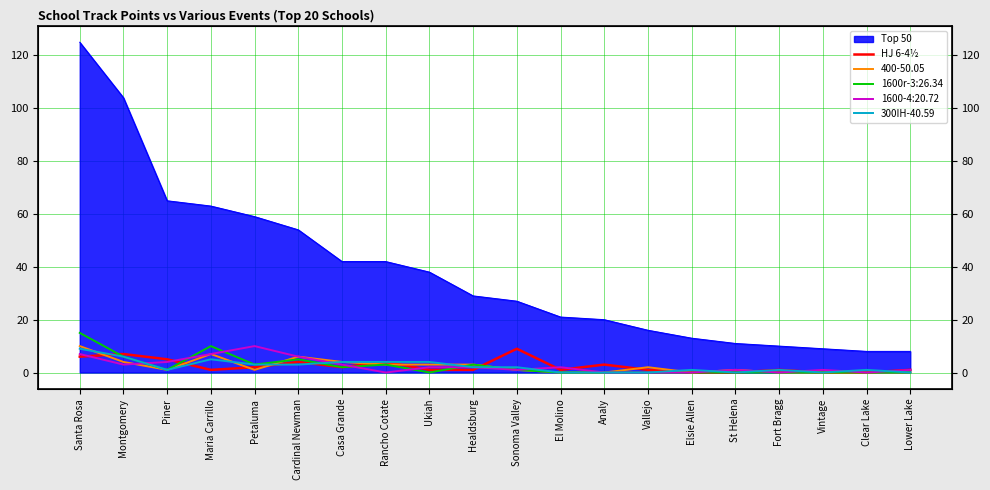

Which series ends up on top after the final intersection of 300IH-40.59 and HJ 6-4½?

HJ 6-4½